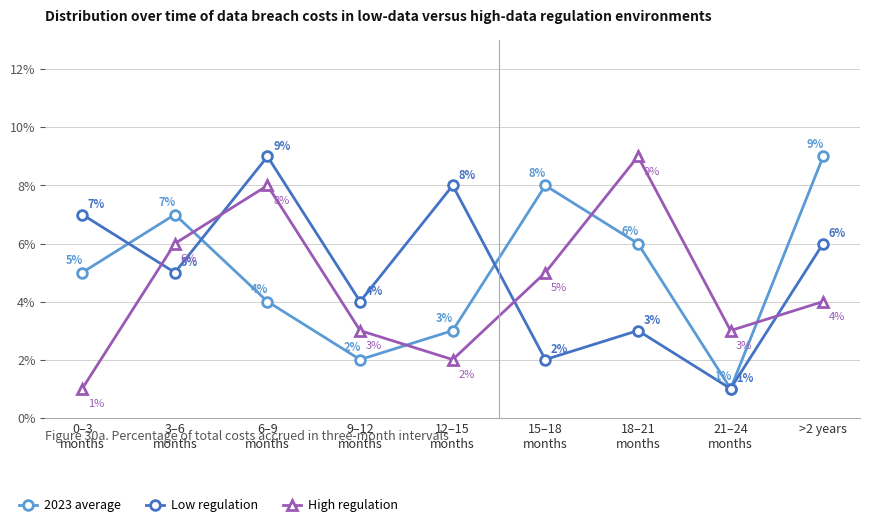

What is the spread (max minus min) of values at >2 years?

5